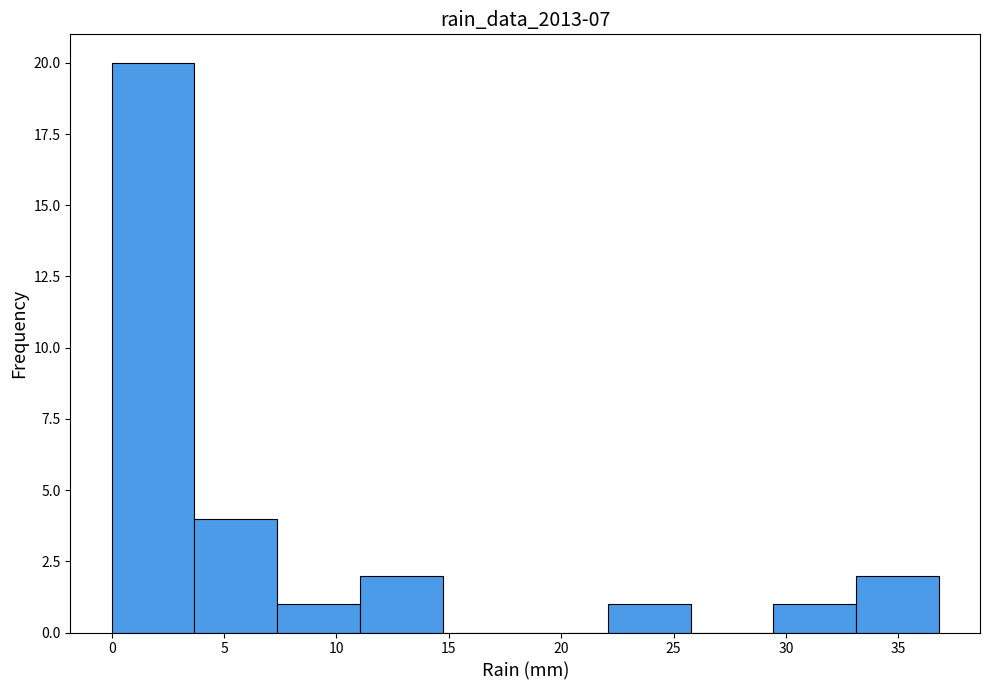

What is the height of the bar covering 22.0 to 26.0 on the x-axis? Neither the bar edges nor the heights are printed on the chart, so give them approximately, as read against the axes.

1